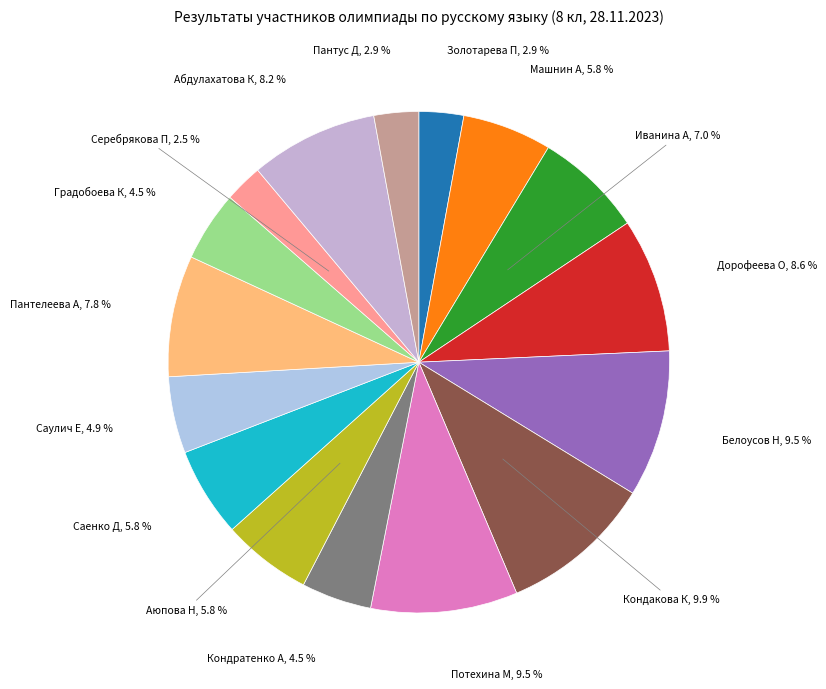

To the nearest percent, what is the average slice percentage?

6%